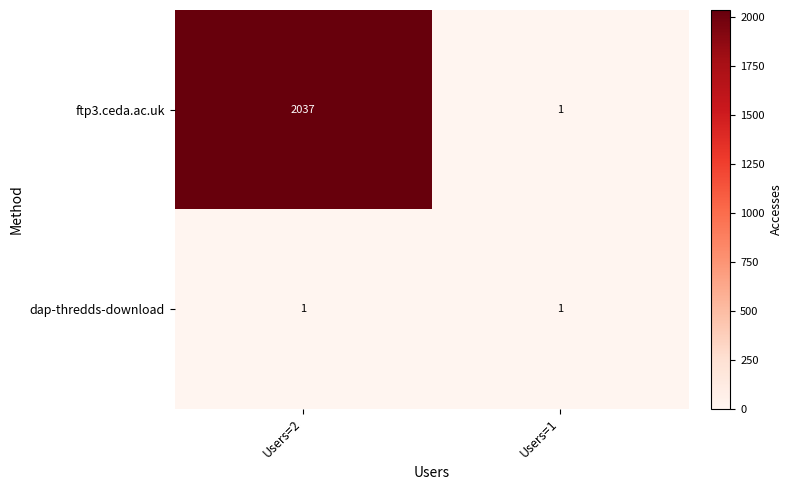

What is the minimum value shown in the chart?

1